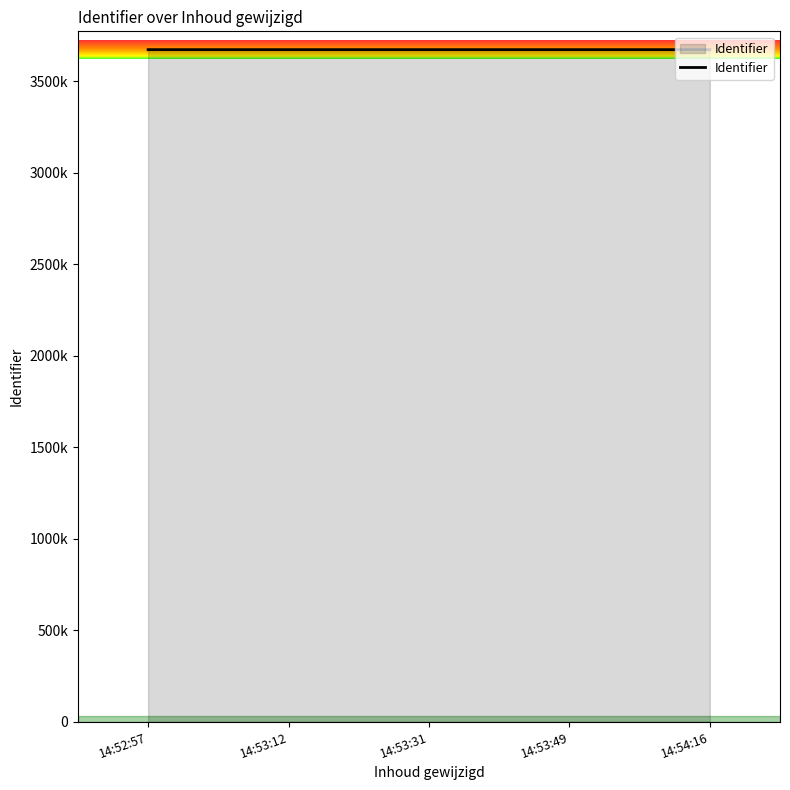

Which label corresponds to the largest value in the chart?

14:54:16